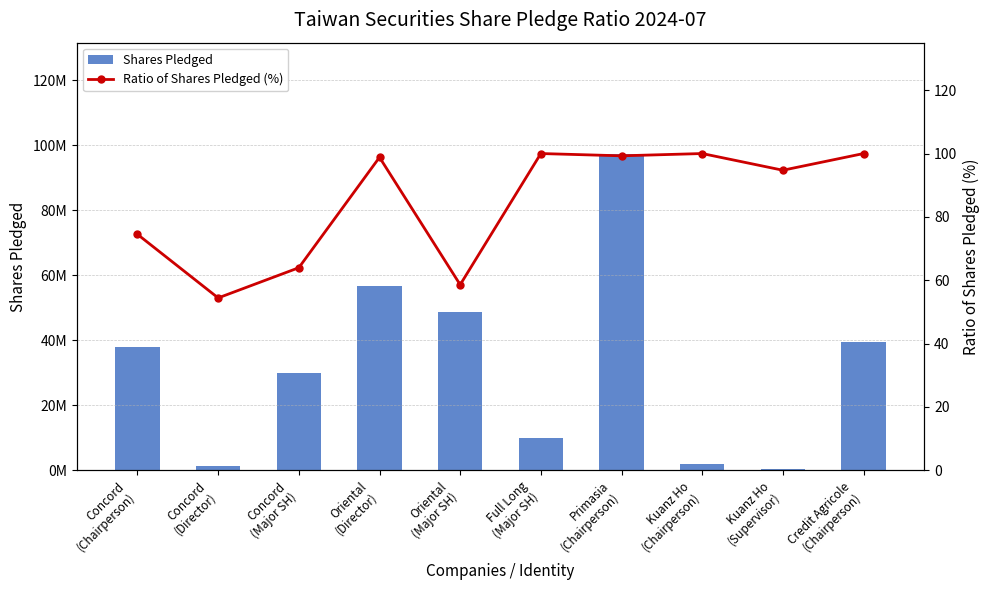

What is the sum of the Shares Pledged values at Oriental
(Major SH) and Kuanz Ho
(Supervisor)?

49182713.0